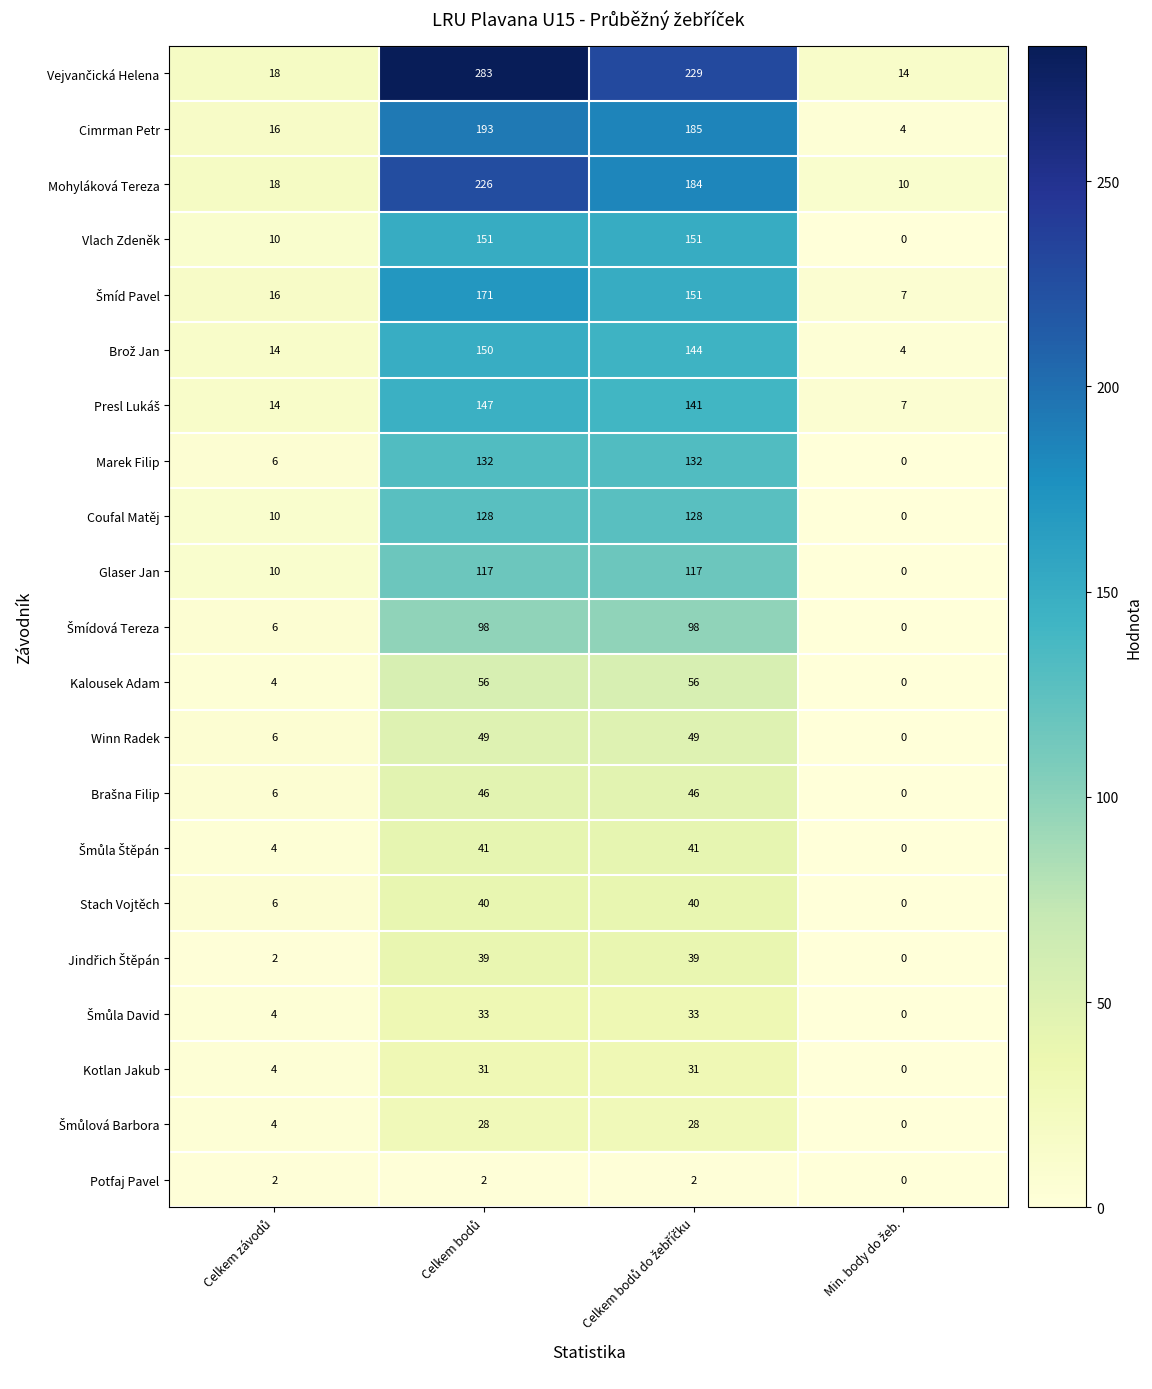

How many Kotlan Jakub values are between 4 and 31?

3